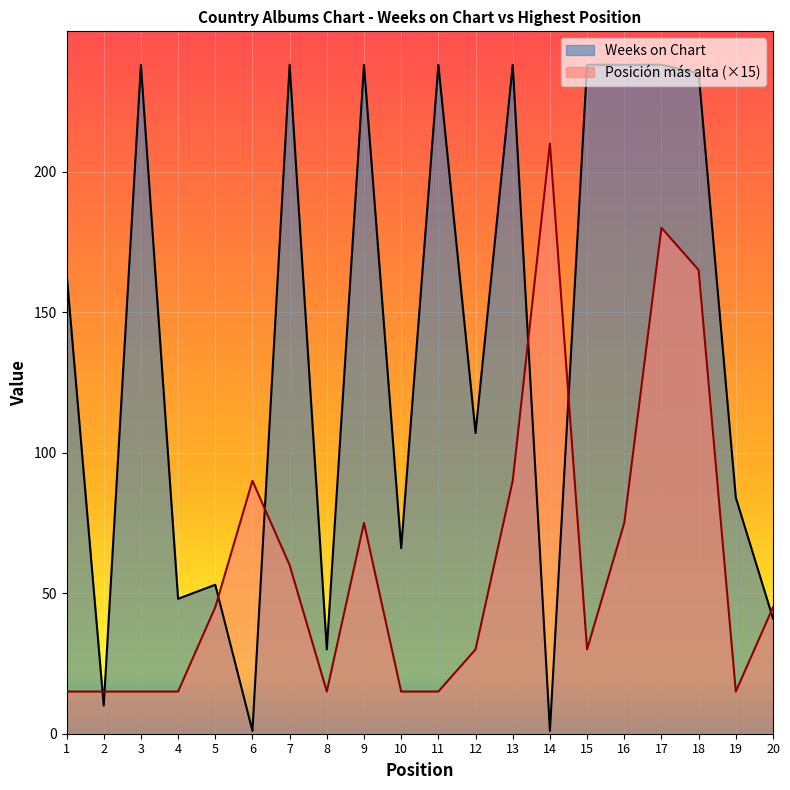

Between 2 and 5, which series saw the biggest shift?

Weeks on Chart